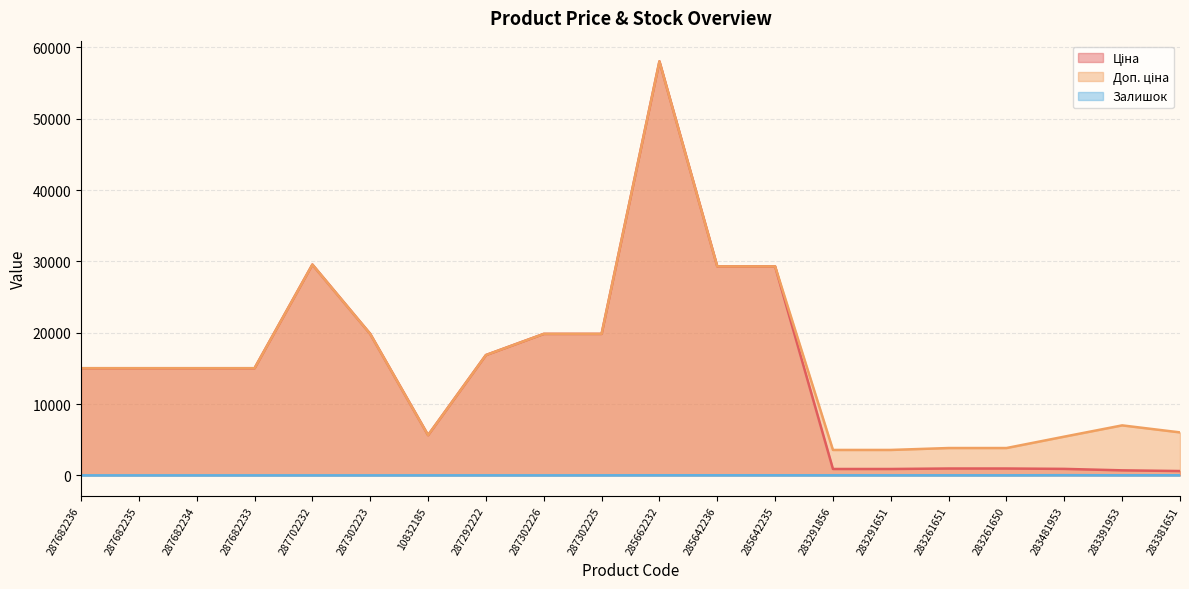

Is the value of Залишок at 283261651 greater than the value of Ціна at 283261650?

No